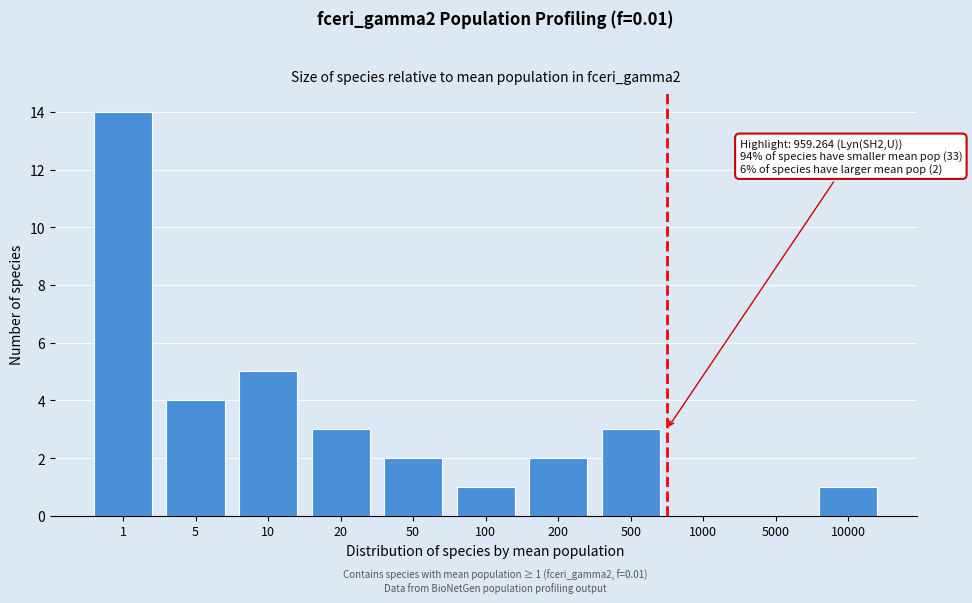

Reading right to left, list all the values displayed in this chart.

10000=1	5000=0	1000=0	500=3	200=2	100=1	50=2	20=3	10=5	5=4	1=14